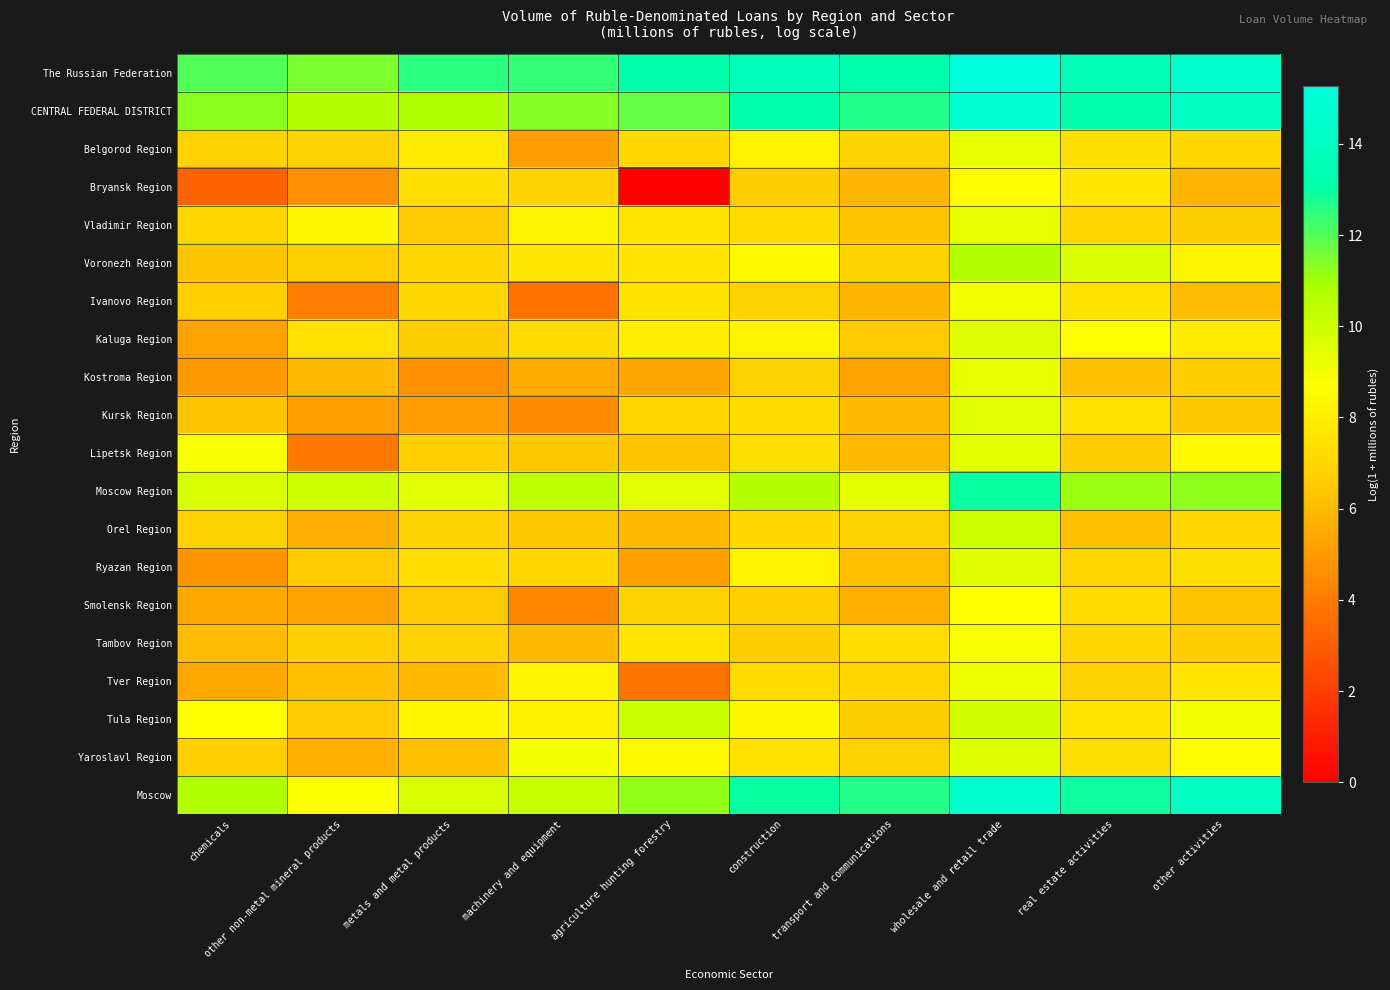

Which series changed the most between wholesale and retail trade and real estate activities?

Orel Region